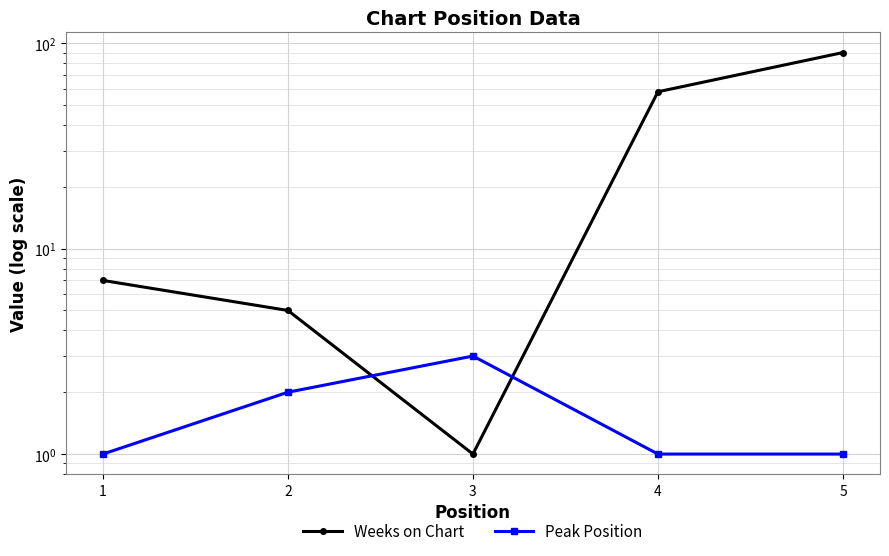

At which category is the sum across all series the highest?

5